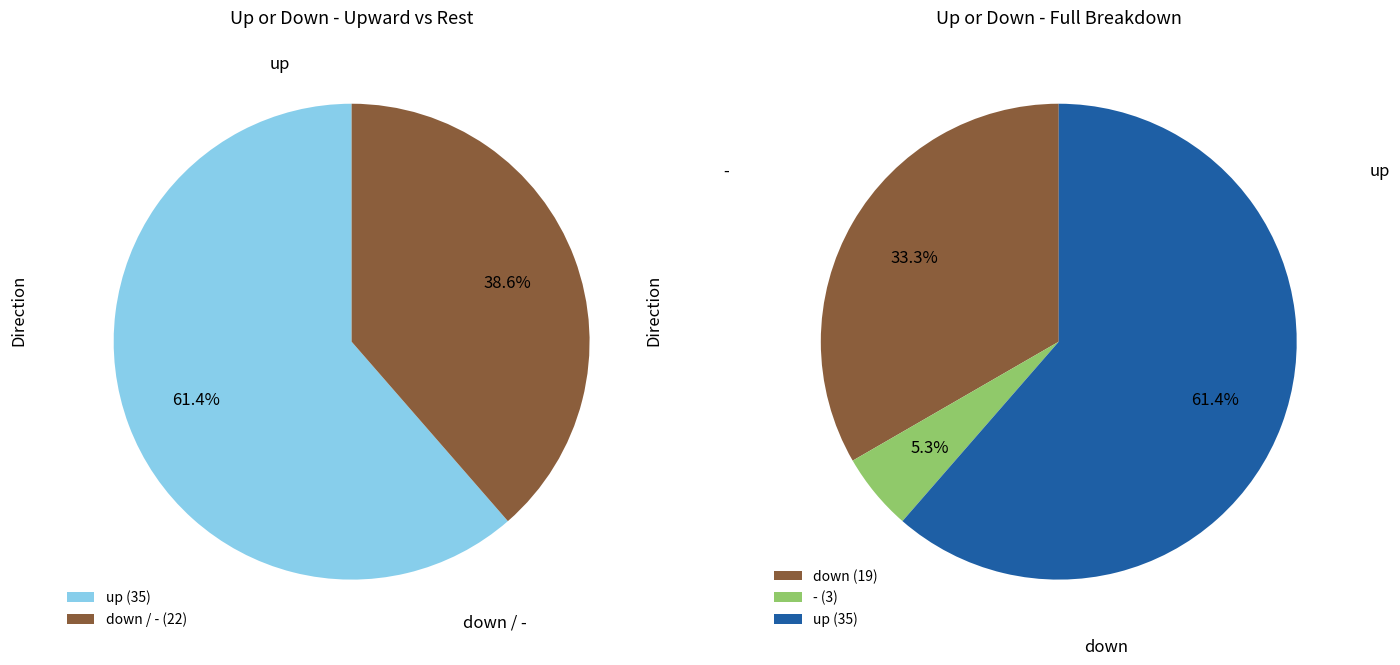

Which slice is the smallest?

-